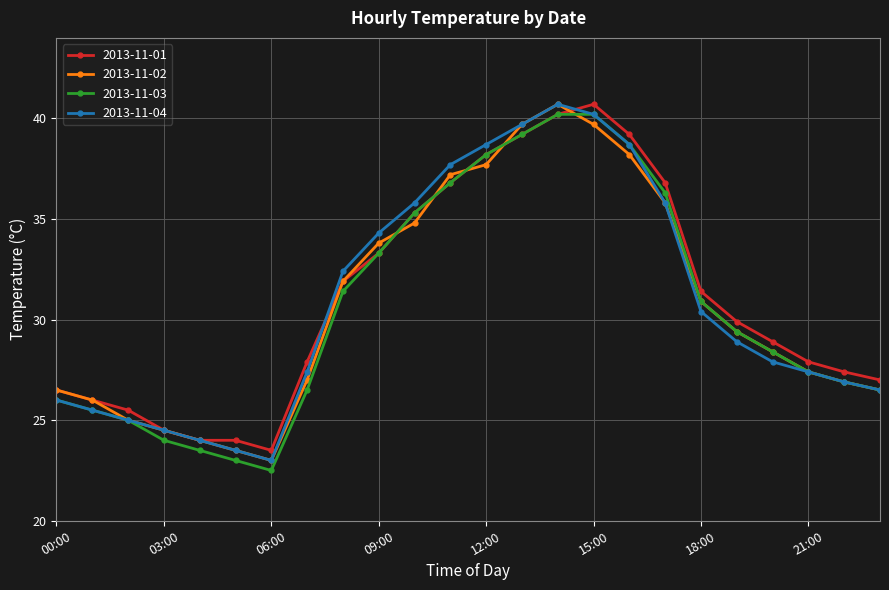

List the series in order of their overall mean, highest first.

2013-11-01, 2013-11-04, 2013-11-02, 2013-11-03